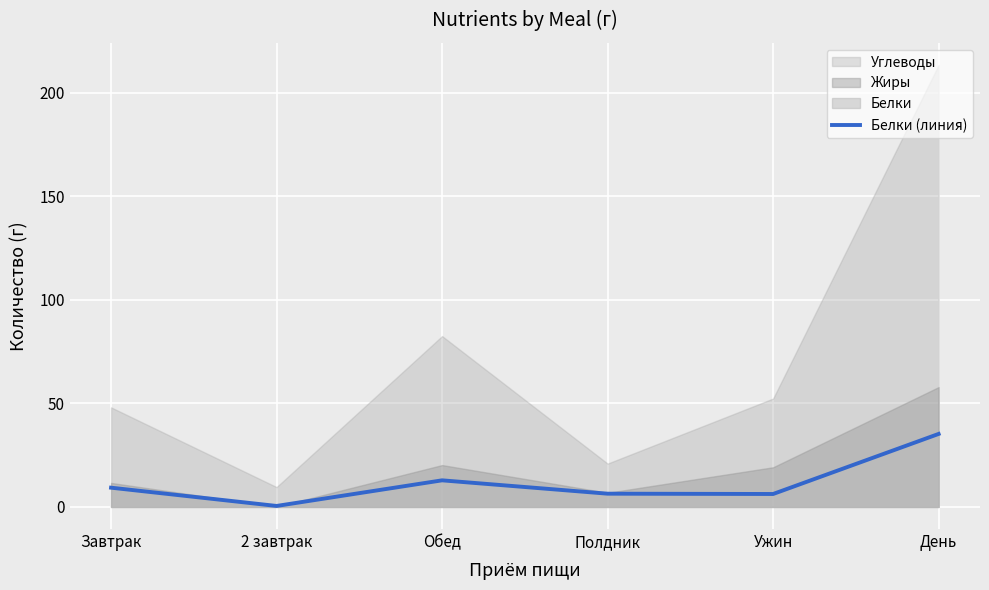

What is the sum of the values at 2 завтрак and Полдник?

6.9